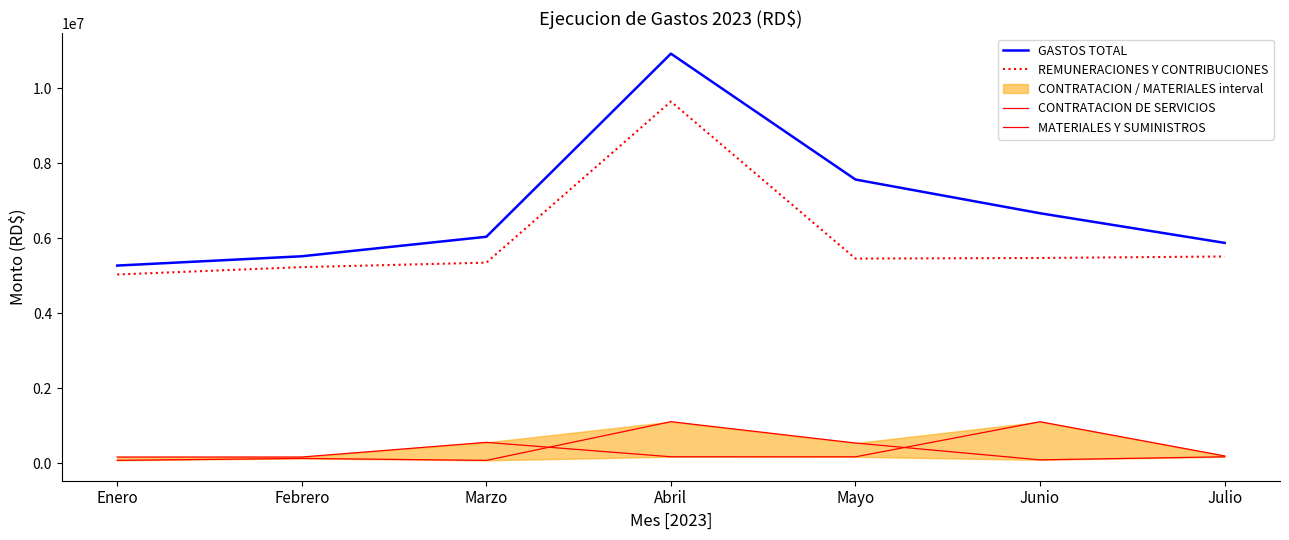

What is the minimum value for CONTRATACION DE SERVICIOS?

73948.7